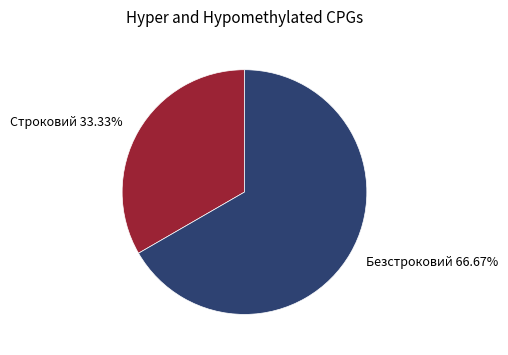

How many segments does this pie chart have?

2